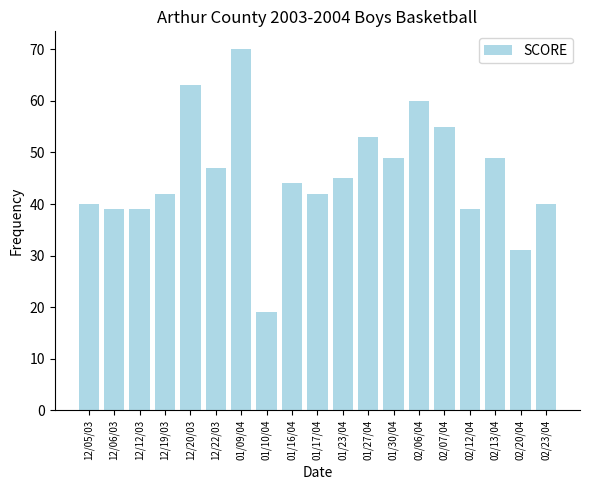

What is the average value?

46